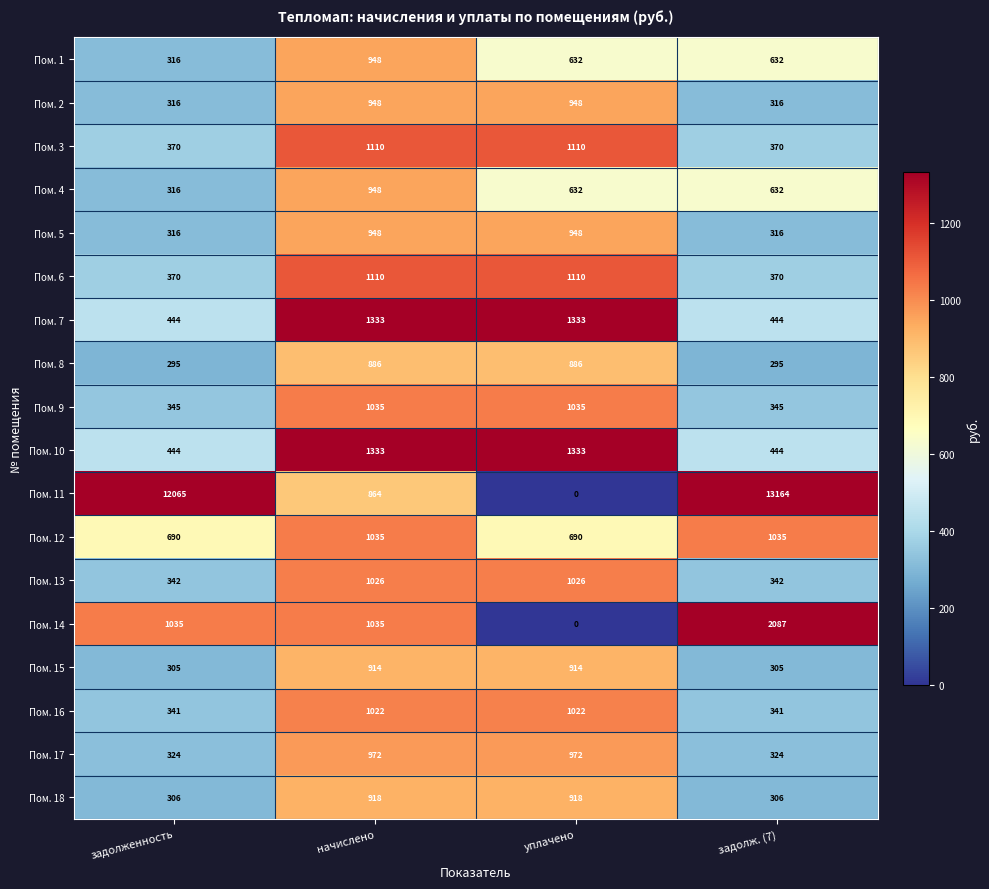

Between задолженность and задолж. (7), which series saw the biggest shift?

Пом. 11